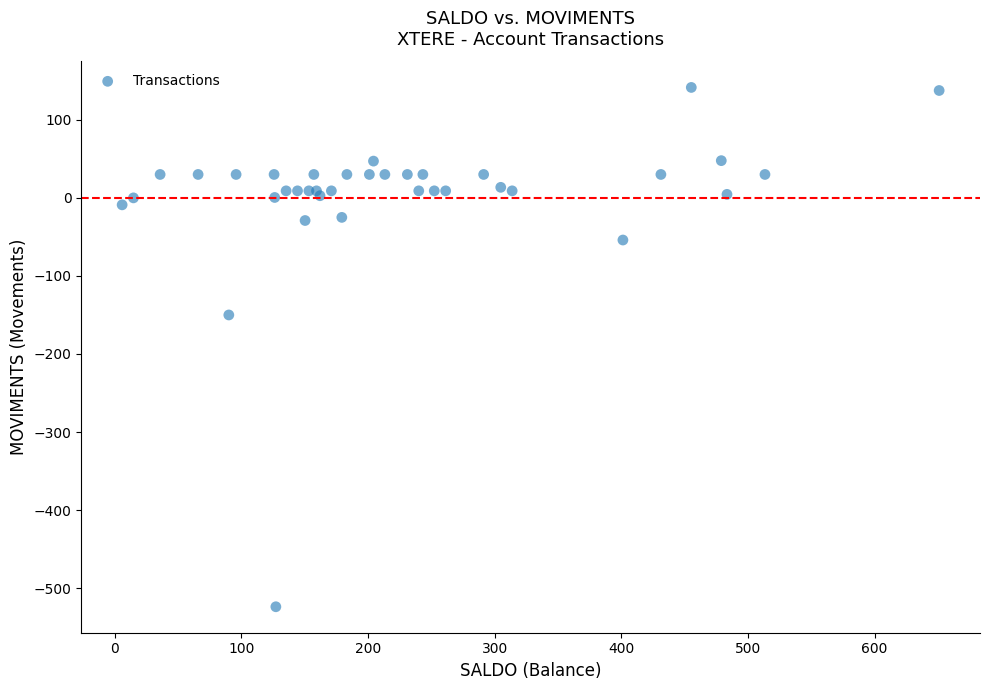

What Y value in the scatter plot is closest to -191?

-150.0